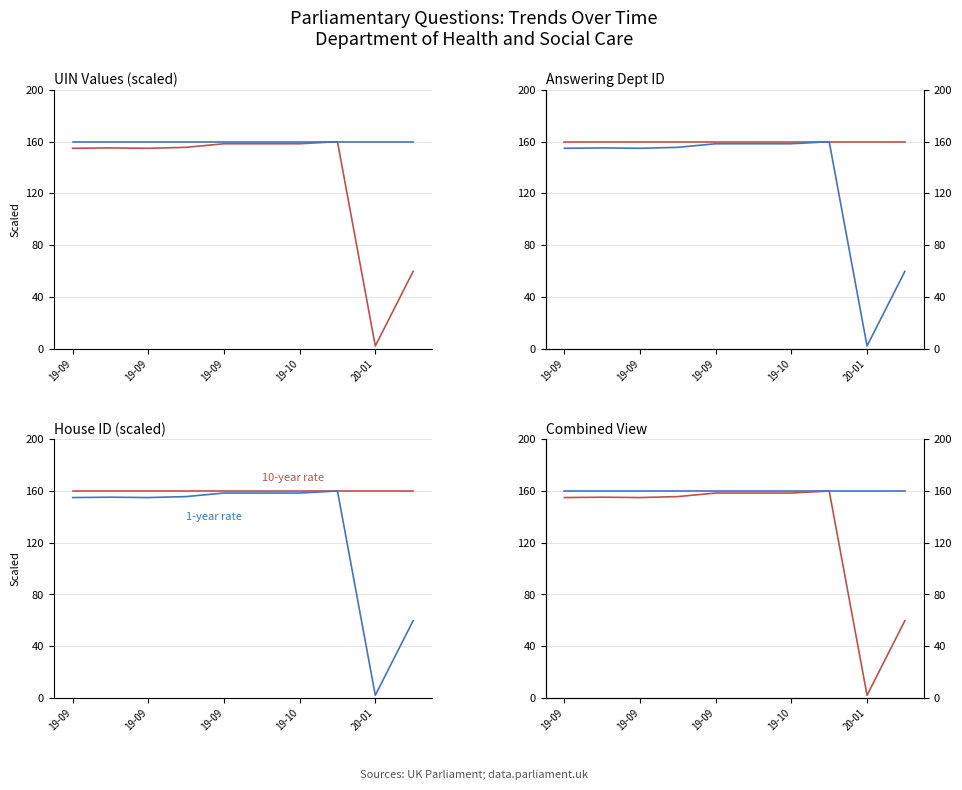

Where is UIN (1-year rate) nearest to the value 81?

9